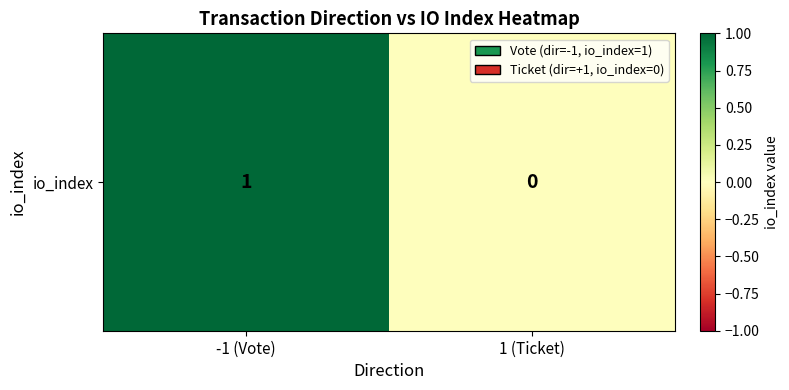

What is the sum of all values?

1